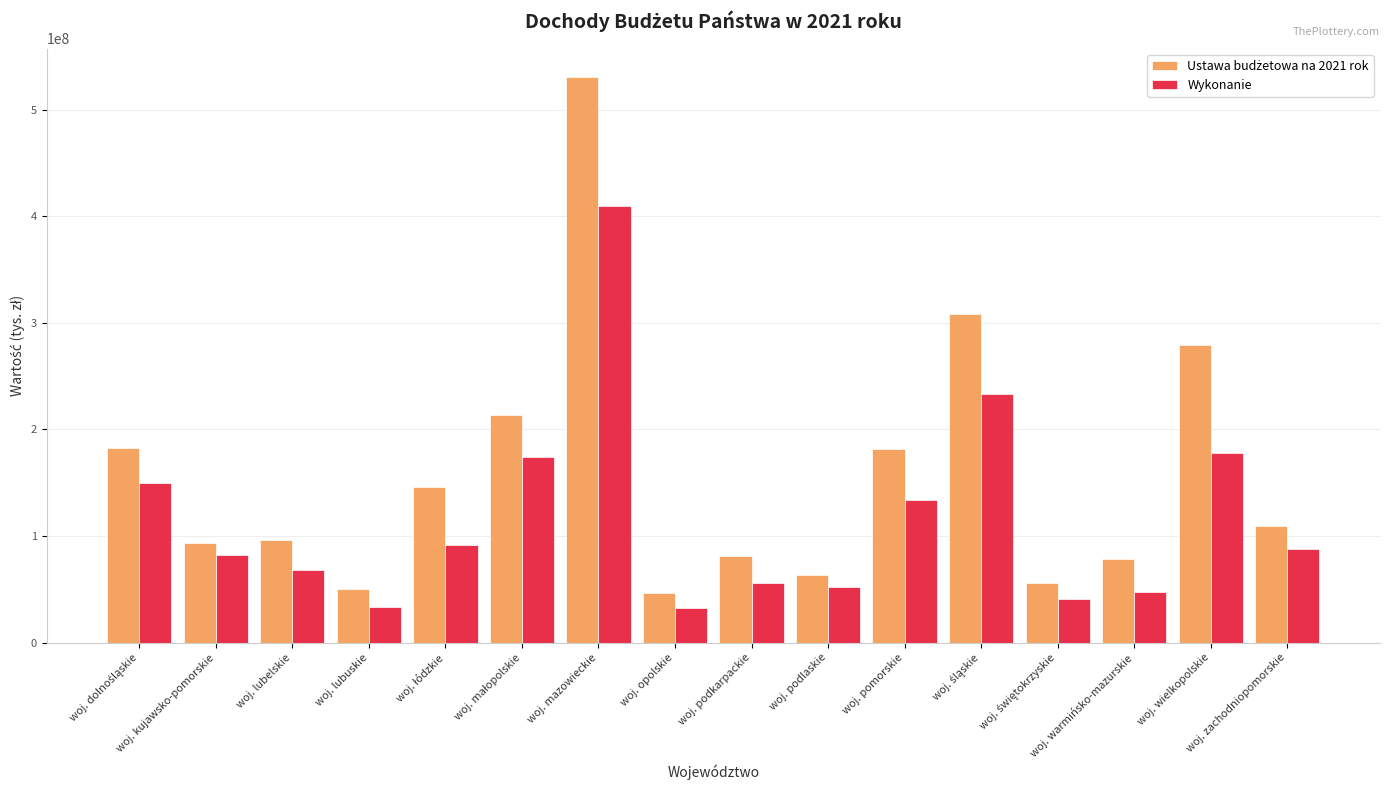

How many distinct data groups are displayed?

2